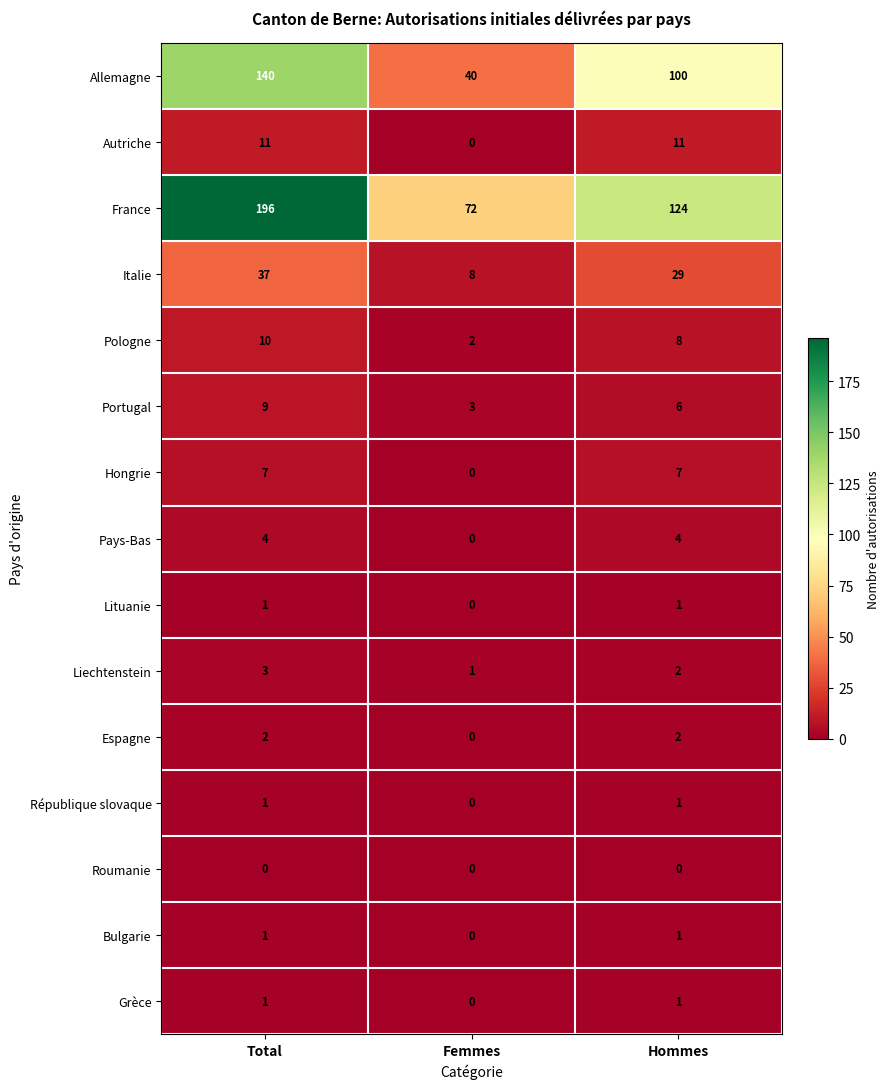

True or false: Liechtenstein has a value of 2 at Hommes.

True